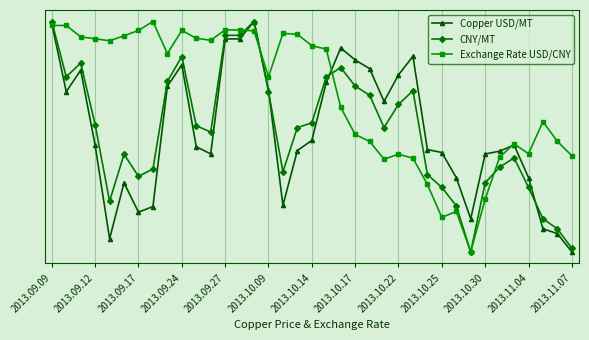

What are all the series names shown in the legend?

Copper USD/MT, CNY/MT, Exchange Rate USD/CNY